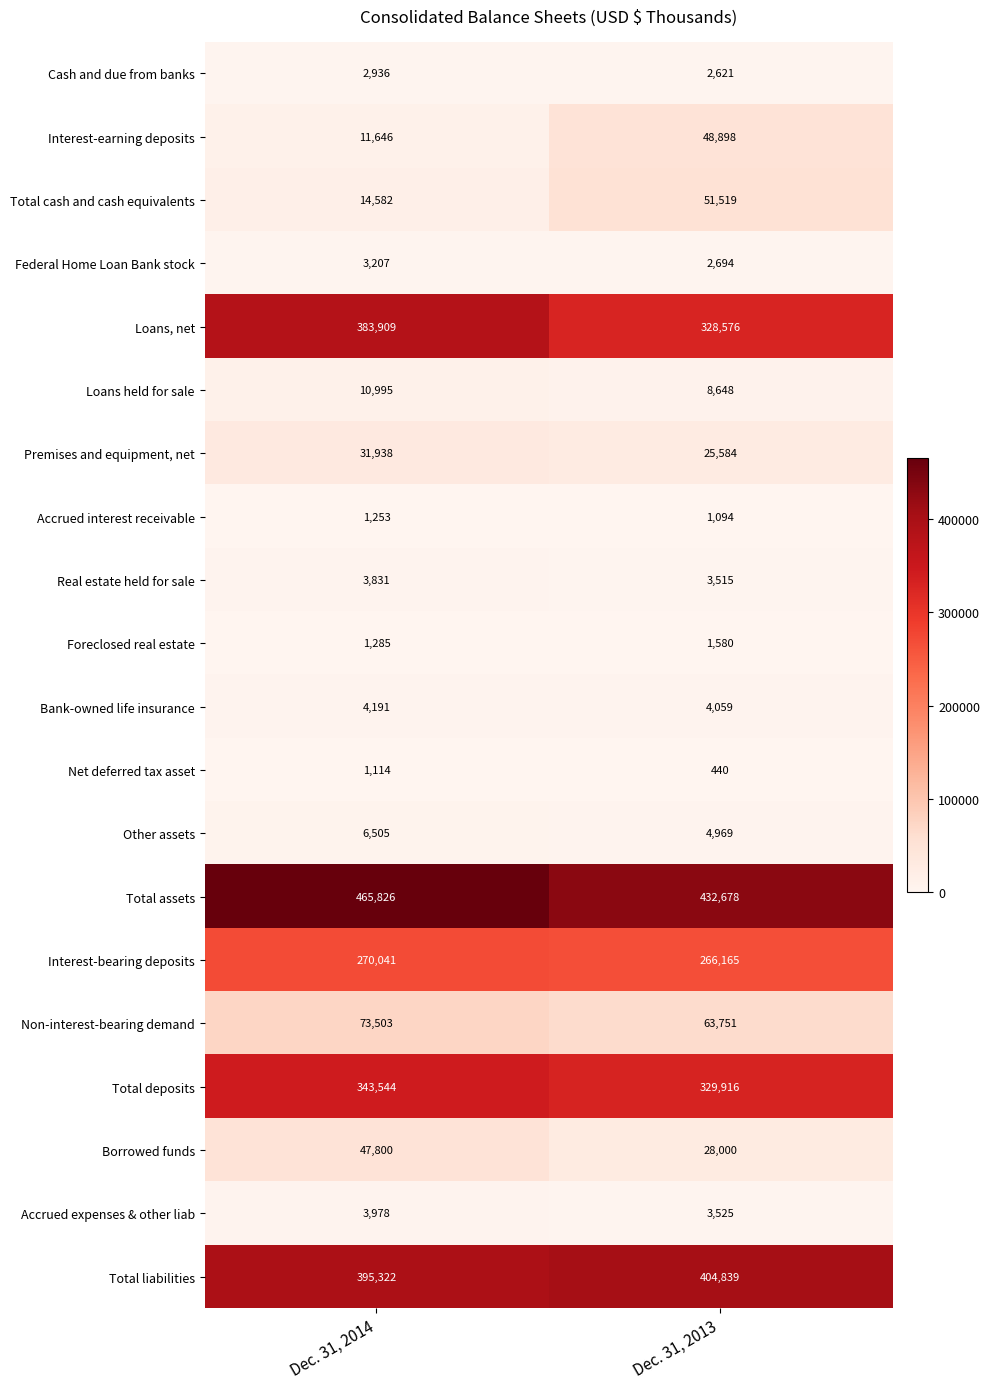

What is the difference between the Federal Home Loan Bank stock values at Dec. 31, 2014 and Dec. 31, 2013?

513